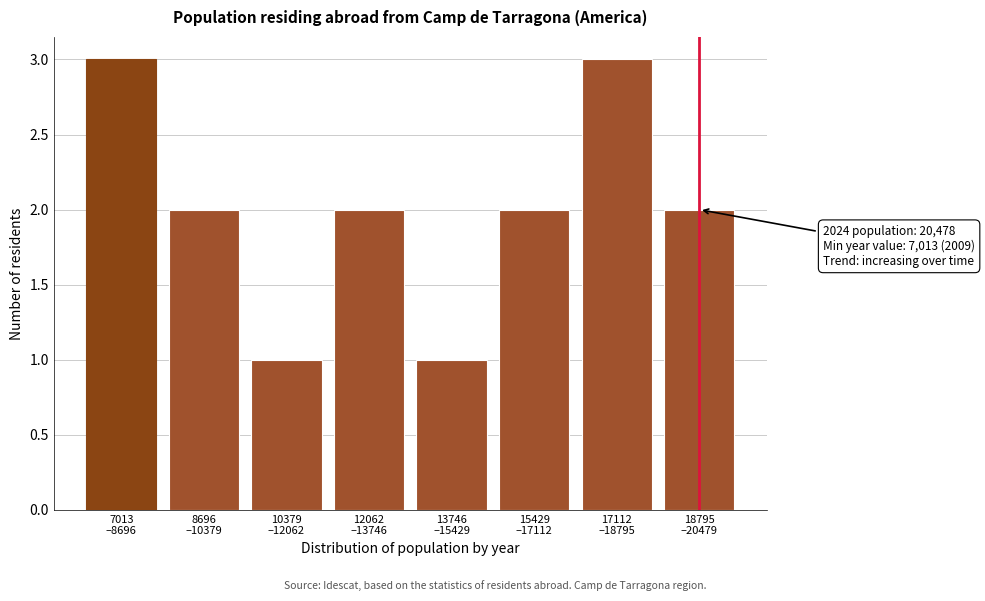

Reading left to right, extract all data points from this chart.

3	2	1	2	1	2	3	2